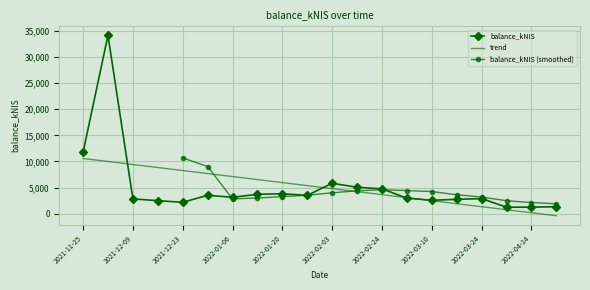

The value at 2022-03-16 is 4503.4. True or false?

False